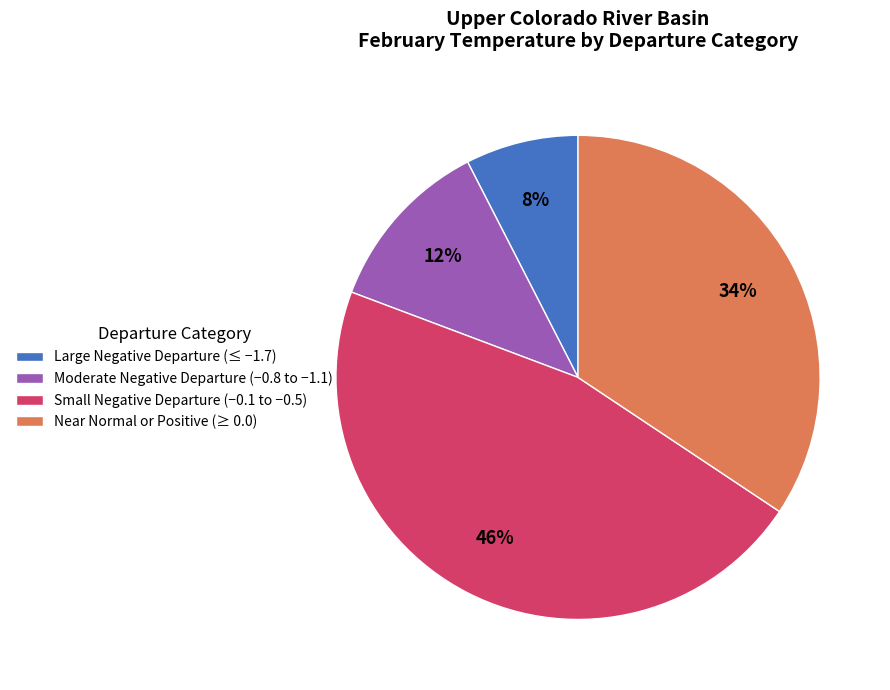

Which category has the smallest portion of the pie?

Large Negative Departure (≤ −1.7)